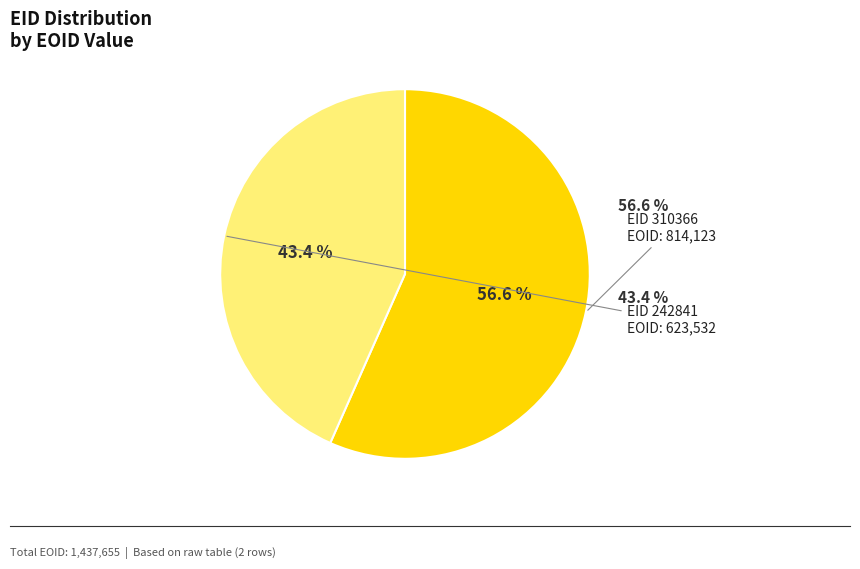

Does 242841 account for over 50% of the chart?

No